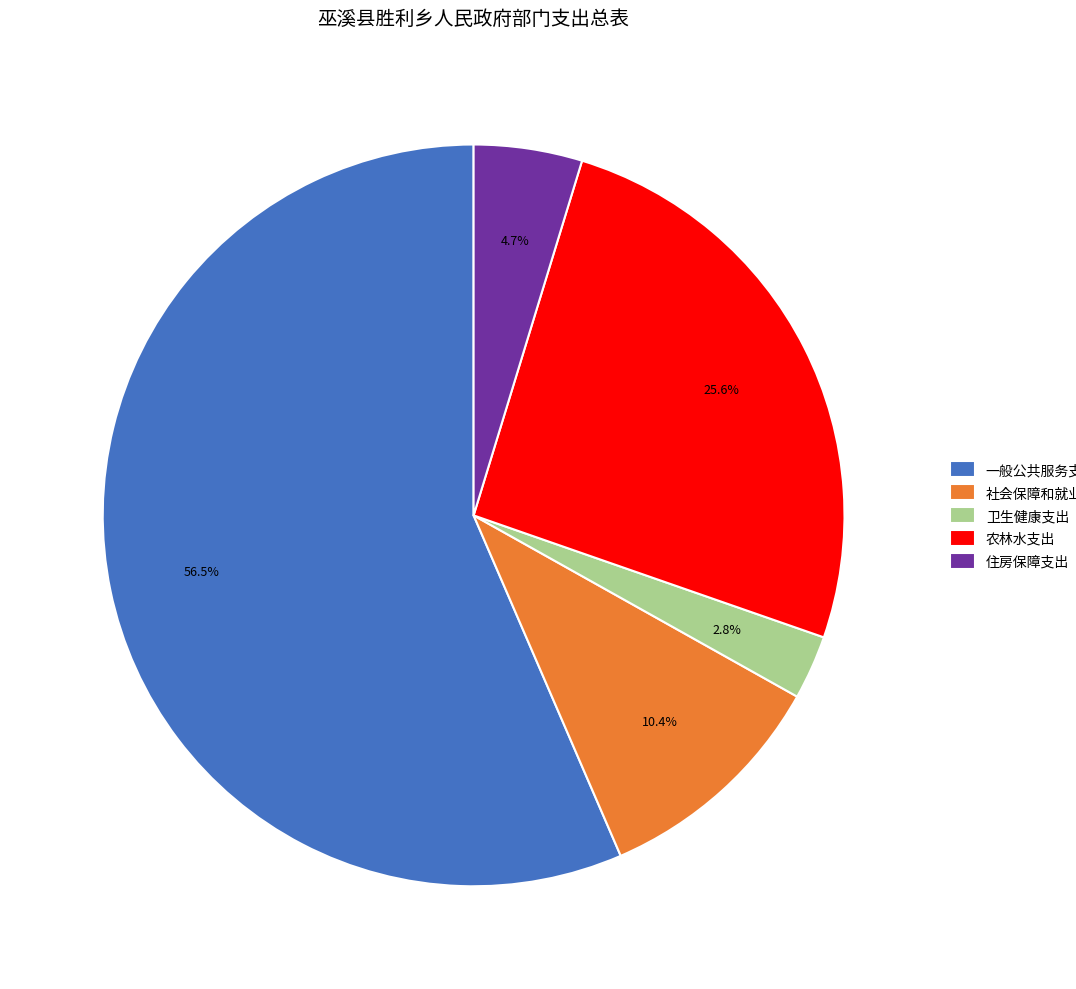

What percentage is the 卫生健康支出 slice, to the nearest percent?

3%